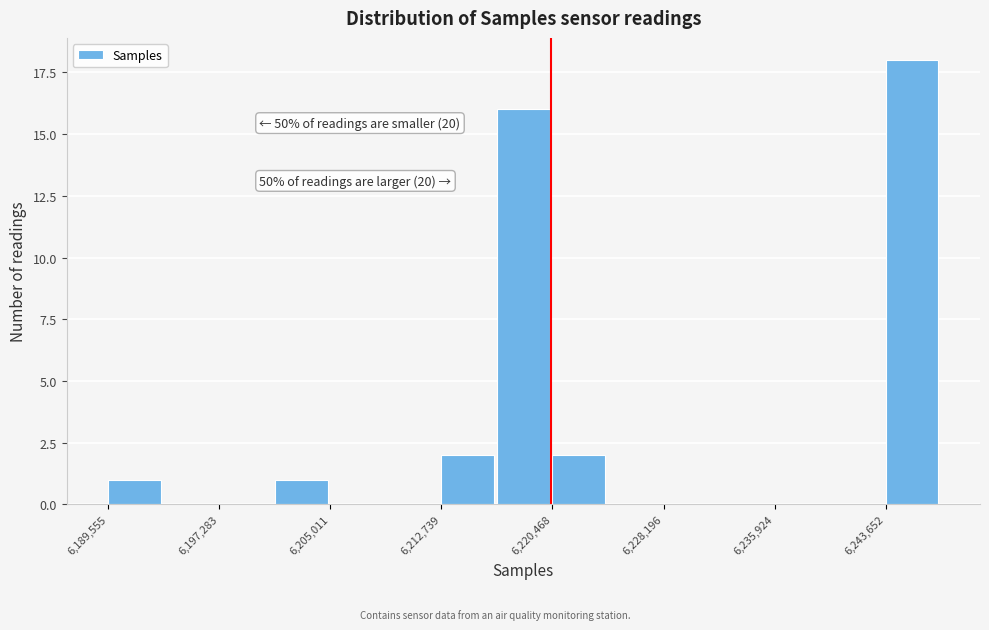

Around what value on the x-axis is the tallest bar? Give the approximate position of its centre, as read against the axis.

6245000